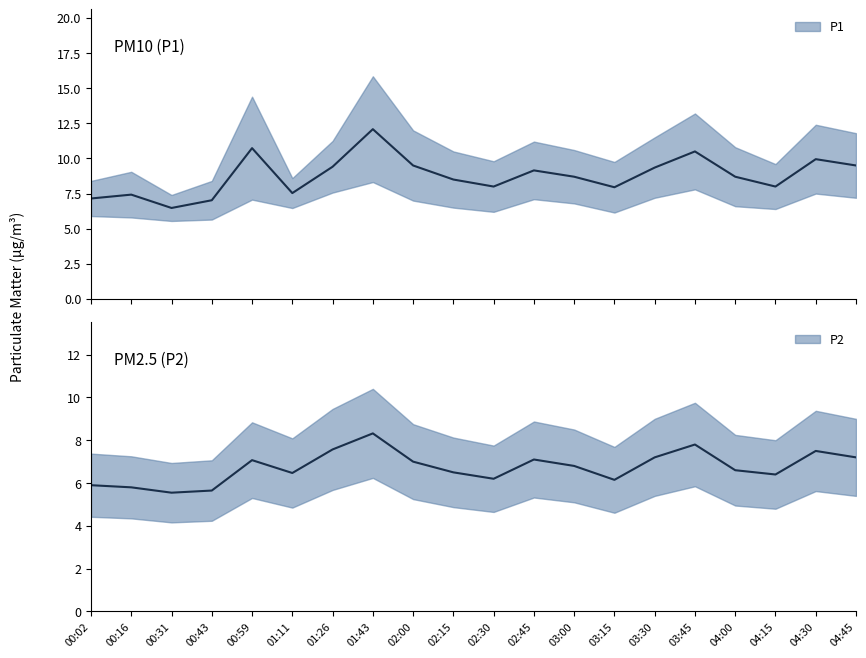

What is the difference between the maximum and minimum values in the P2 series?

2.8